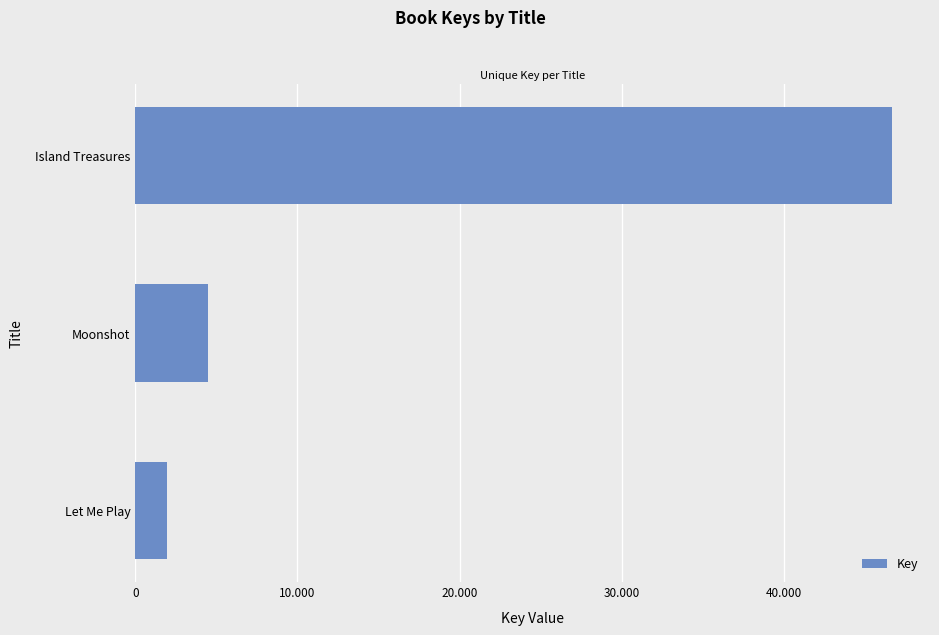

Are the bars horizontal?

Yes